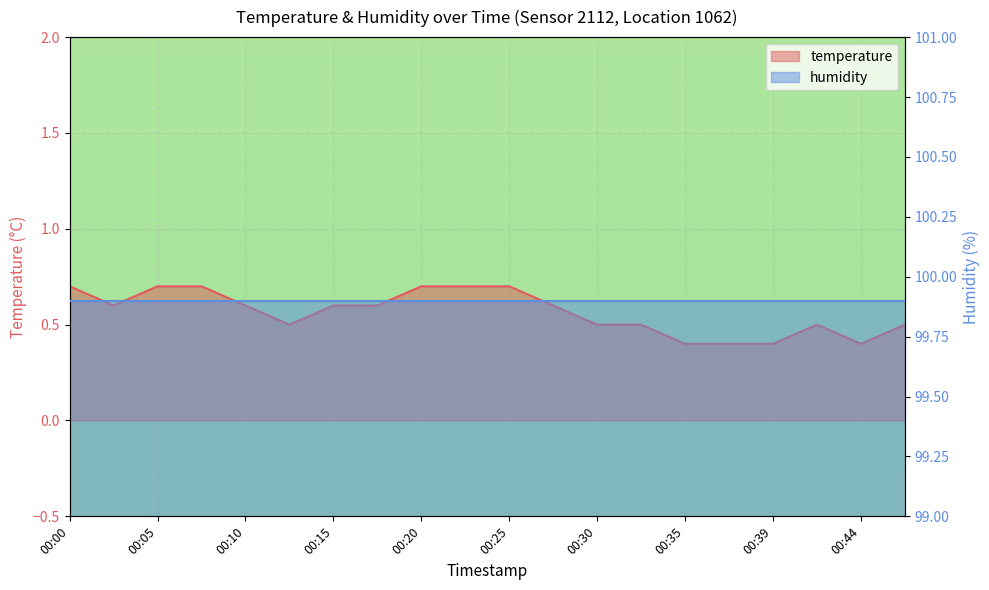

What is the value of the 15th point from the left?

0.4